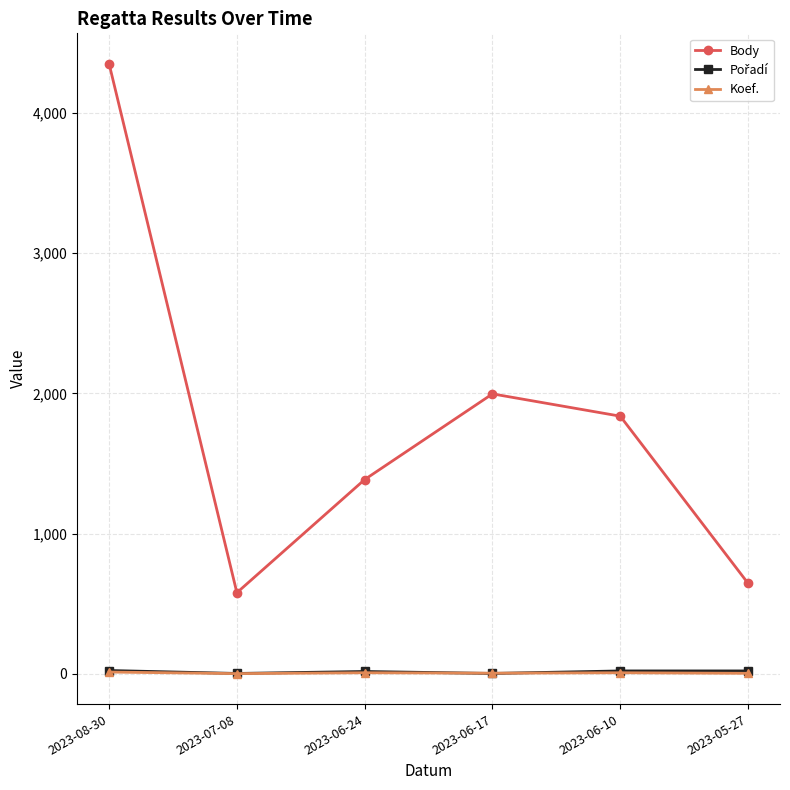

The value of Body at 2023-05-27 is 645. True or false?

True